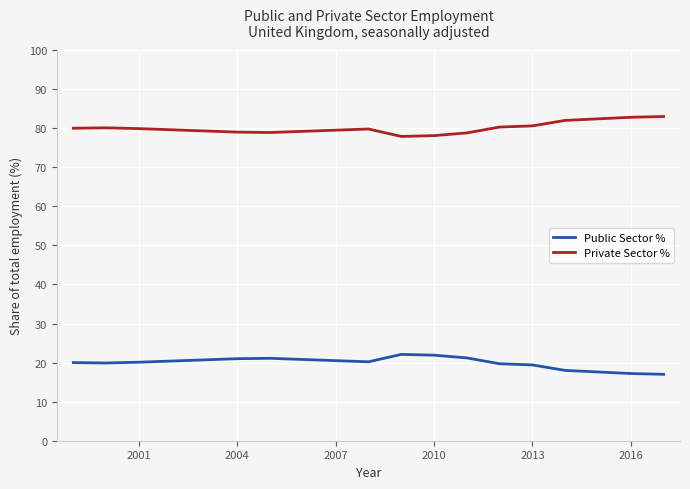

Which series has the largest total across all categories?

Private Sector %